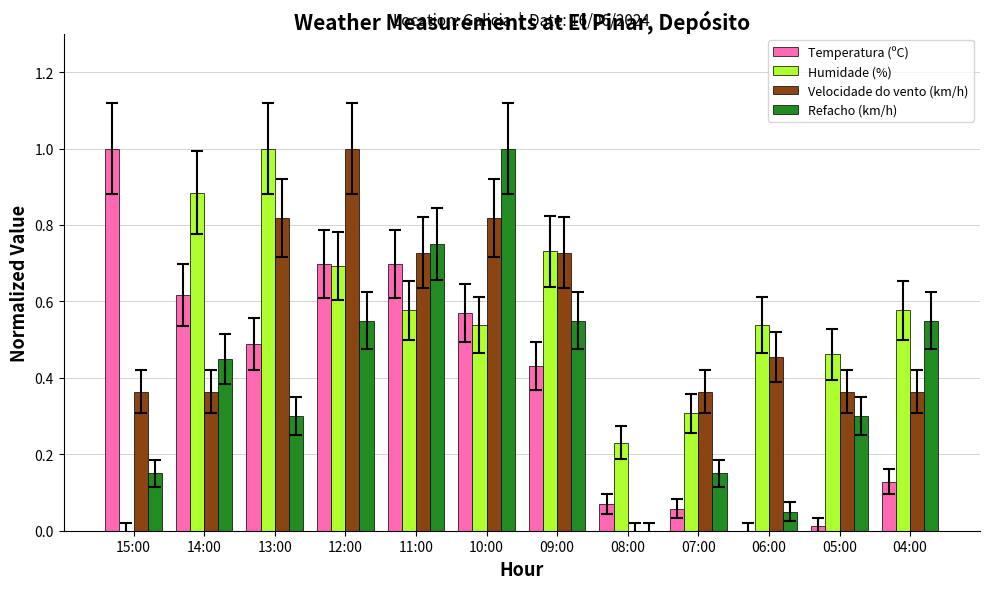

Which series has the largest total across all categories?

Humidade (%)